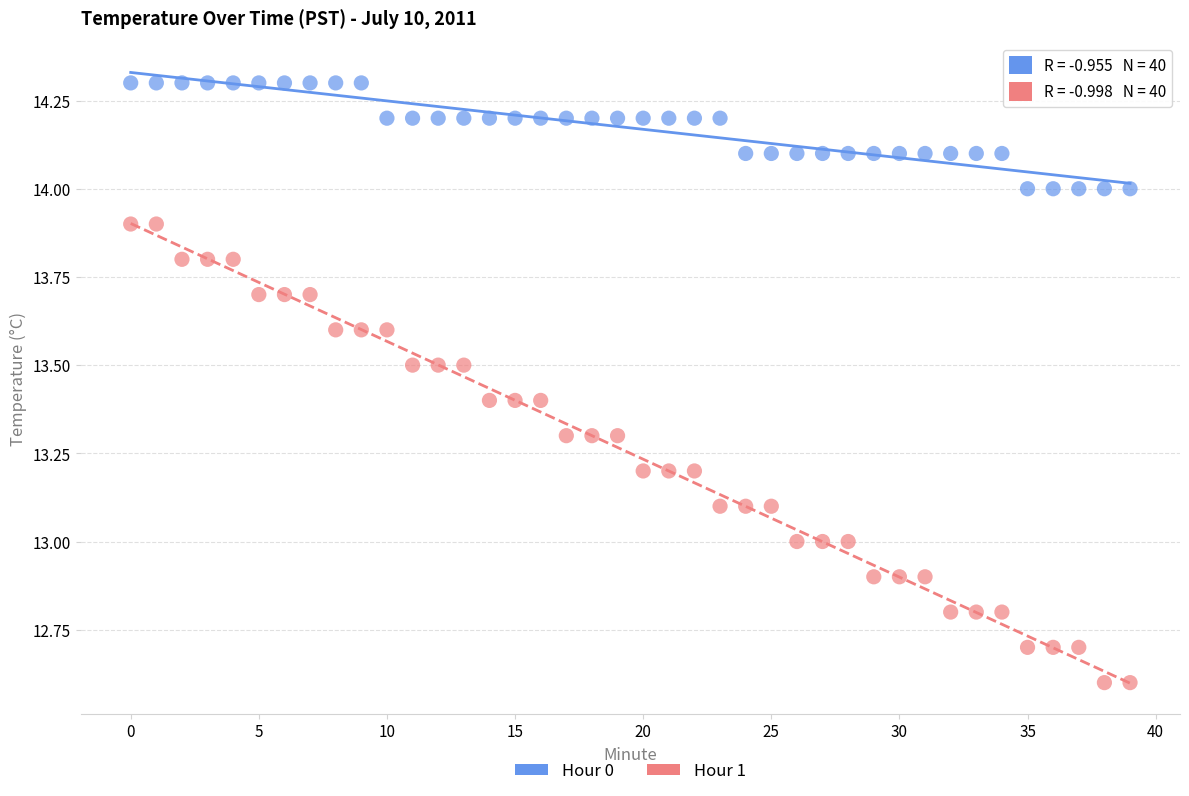

Which series reaches the maximum Y coordinate?

Hour 0